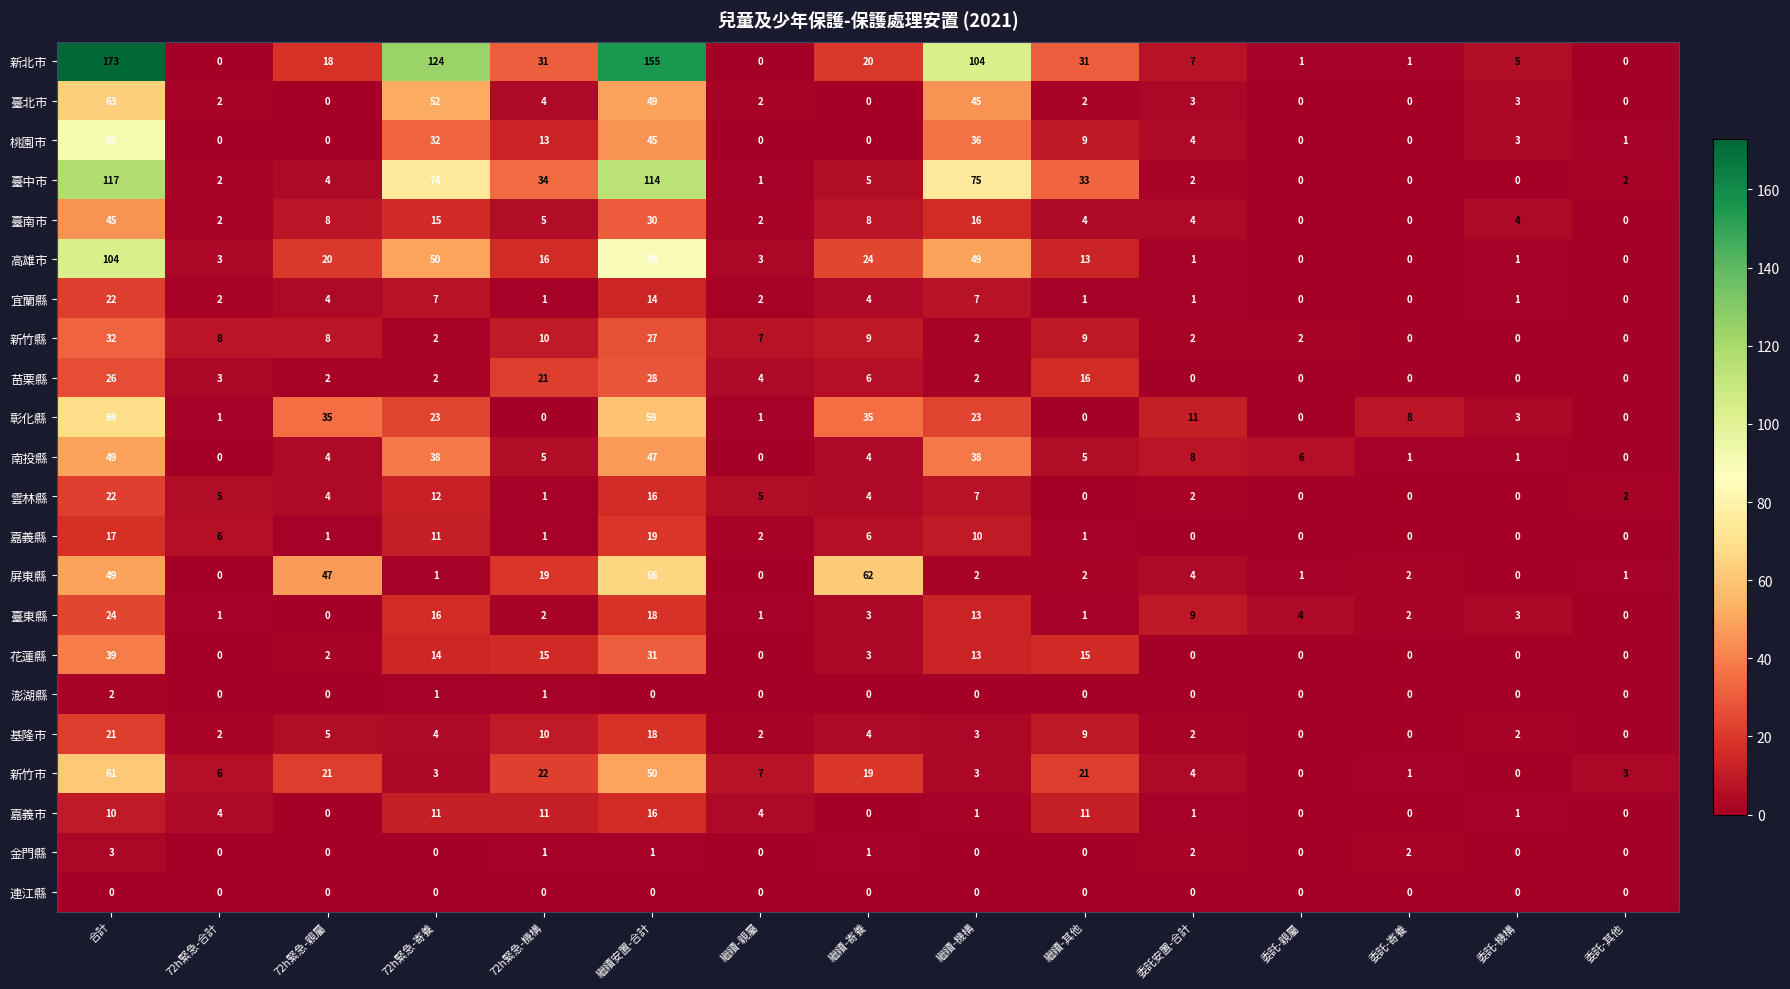

Where is 新竹縣 nearest to the value 16?

72h緊急-機構